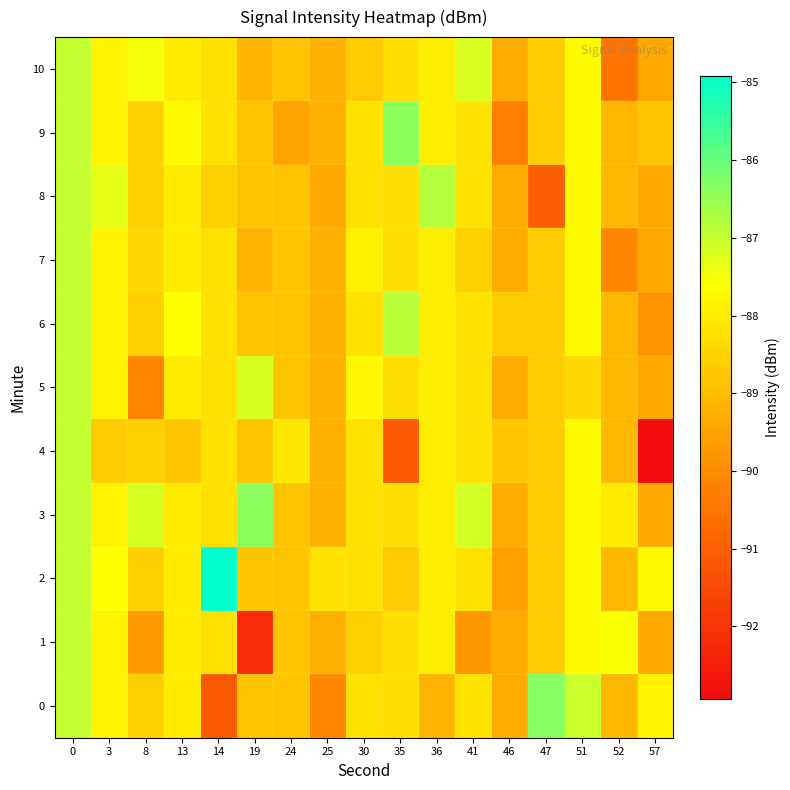

Reading left to right, extract all data points from this chart.

0: 0=-87.0	3=-87.9	8=-88.6	13=-88.0	14=-91.1	19=-88.8	24=-88.8	25=-90.1	30=-88.2	35=-88.3	36=-89.2	41=-88.2	46=-89.3	47=-86.3	51=-87.0	52=-89.1	57=-87.8
1: 0=-87.0	3=-87.9	8=-89.7	13=-88.0	14=-88.2	19=-92.2	24=-88.8	25=-89.2	30=-88.5	35=-88.3	36=-88.0	41=-89.8	46=-89.3	47=-88.7	51=-87.7	52=-87.6	57=-89.4
2: 0=-87.0	3=-87.6	8=-88.6	13=-88.0	14=-84.9	19=-88.8	24=-88.8	25=-88.2	30=-88.2	35=-88.7	36=-88.0	41=-88.2	46=-89.6	47=-88.7	51=-87.7	52=-89.1	57=-87.7
3: 0=-87.0	3=-87.9	8=-87.2	13=-88.0	14=-88.2	19=-86.4	24=-88.8	25=-89.2	30=-88.2	35=-88.3	36=-88.0	41=-87.1	46=-89.3	47=-88.7	51=-87.7	52=-88.0	57=-89.4
4: 0=-87.0	3=-88.7	8=-88.6	13=-88.8	14=-88.2	19=-88.8	24=-88.1	25=-89.2	30=-88.2	35=-91.1	36=-88.0	41=-88.2	46=-88.8	47=-88.7	51=-87.7	52=-89.1	57=-92.9
5: 0=-87.0	3=-87.9	8=-90.2	13=-88.0	14=-88.2	19=-87.2	24=-88.8	25=-89.2	30=-87.8	35=-88.3	36=-88.0	41=-88.2	46=-89.3	47=-88.7	51=-88.4	52=-89.1	57=-89.4
6: 0=-87.0	3=-87.9	8=-88.6	13=-87.6	14=-88.2	19=-88.8	24=-88.8	25=-89.2	30=-88.2	35=-86.9	36=-88.0	41=-88.2	46=-88.7	47=-88.7	51=-87.7	52=-89.1	57=-89.9
7: 0=-87.0	3=-87.9	8=-88.4	13=-88.0	14=-88.2	19=-89.2	24=-88.8	25=-89.2	30=-87.9	35=-88.3	36=-88.0	41=-88.5	46=-89.3	47=-88.7	51=-87.7	52=-90.1	57=-89.4
8: 0=-87.0	3=-87.3	8=-88.6	13=-88.0	14=-88.6	19=-88.8	24=-88.8	25=-89.4	30=-88.2	35=-88.3	36=-86.8	41=-88.2	46=-89.3	47=-91.0	51=-87.7	52=-89.1	57=-89.4
9: 0=-87.0	3=-87.9	8=-88.6	13=-87.7	14=-88.2	19=-88.8	24=-89.5	25=-89.2	30=-88.2	35=-86.4	36=-88.0	41=-88.2	46=-90.3	47=-88.7	51=-87.7	52=-89.1	57=-88.8
10: 0=-87.0	3=-87.9	8=-87.5	13=-88.0	14=-88.2	19=-89.1	24=-88.8	25=-89.2	30=-88.7	35=-88.3	36=-88.0	41=-87.2	46=-89.3	47=-88.7	51=-87.7	52=-90.5	57=-89.4